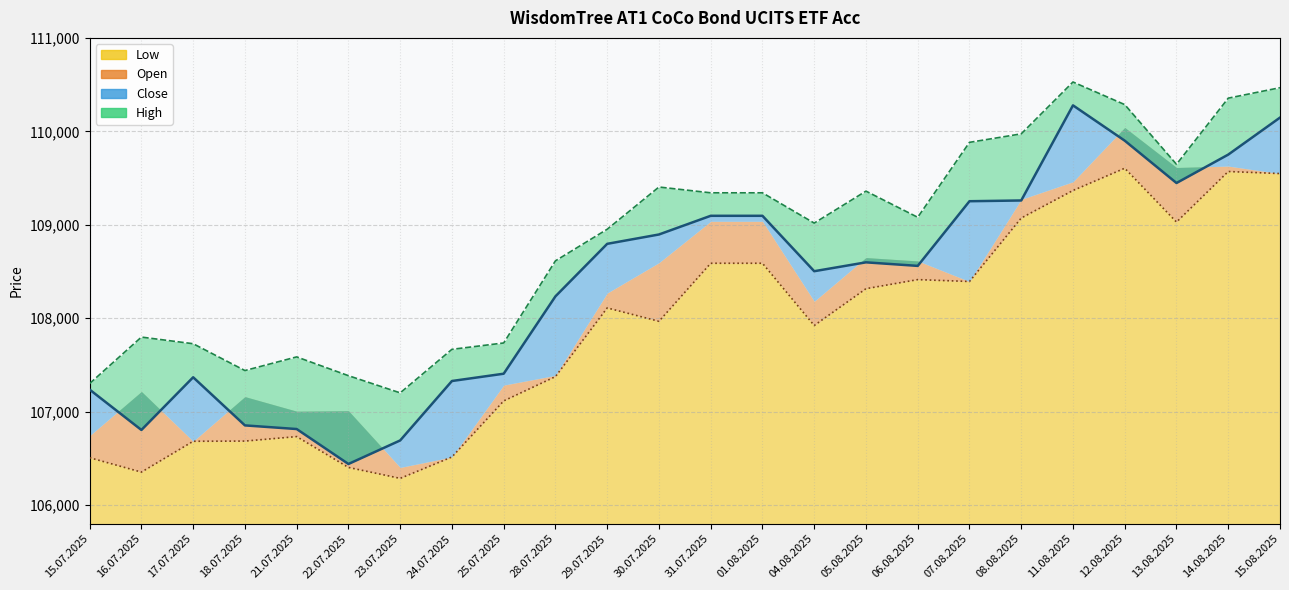

True or false: Close has more than 2 interior local peaks.

True